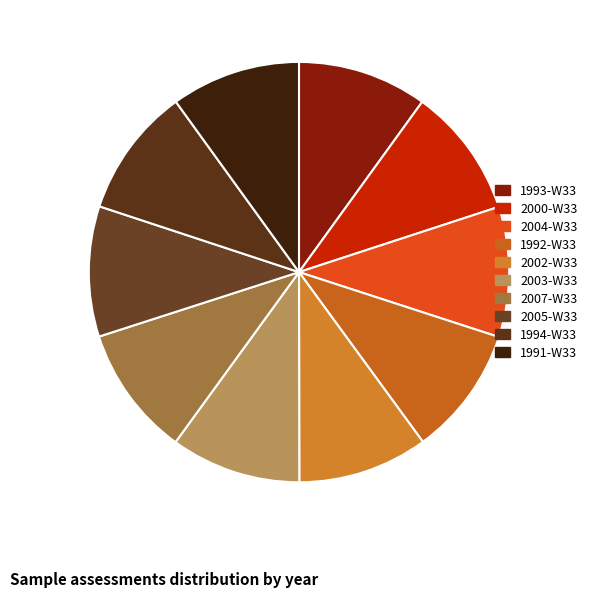

Is there any slice that represents more than half of the pie?

No